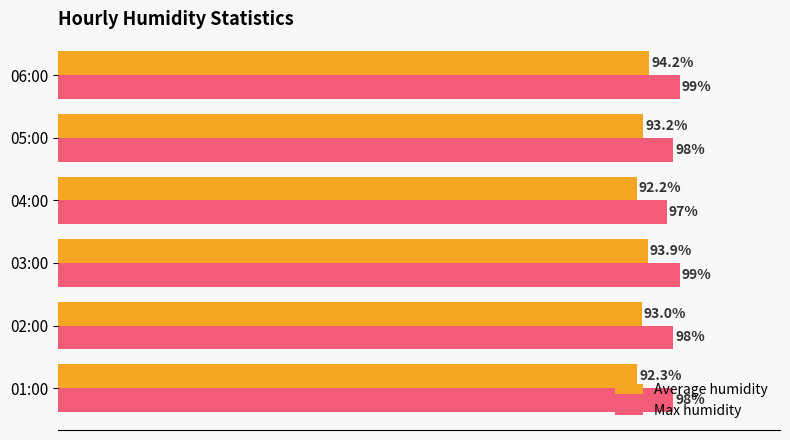

Which category has the lowest value across all series?

04:00